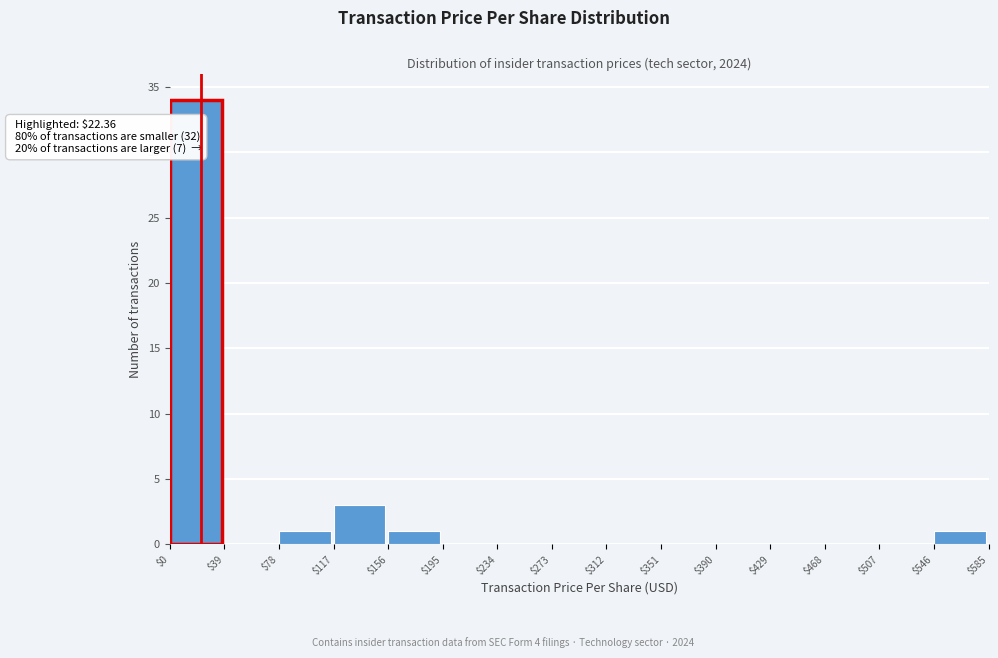

Which range on the x-axis has the tallest bar?

$0 to $39